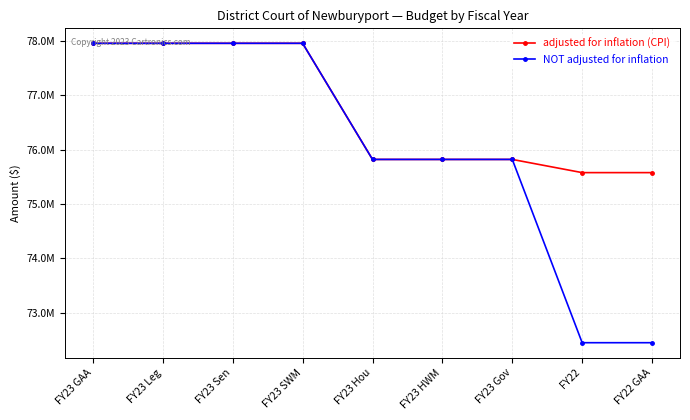

What are all the series names shown in the legend?

adjusted for inflation (CPI), NOT adjusted for inflation